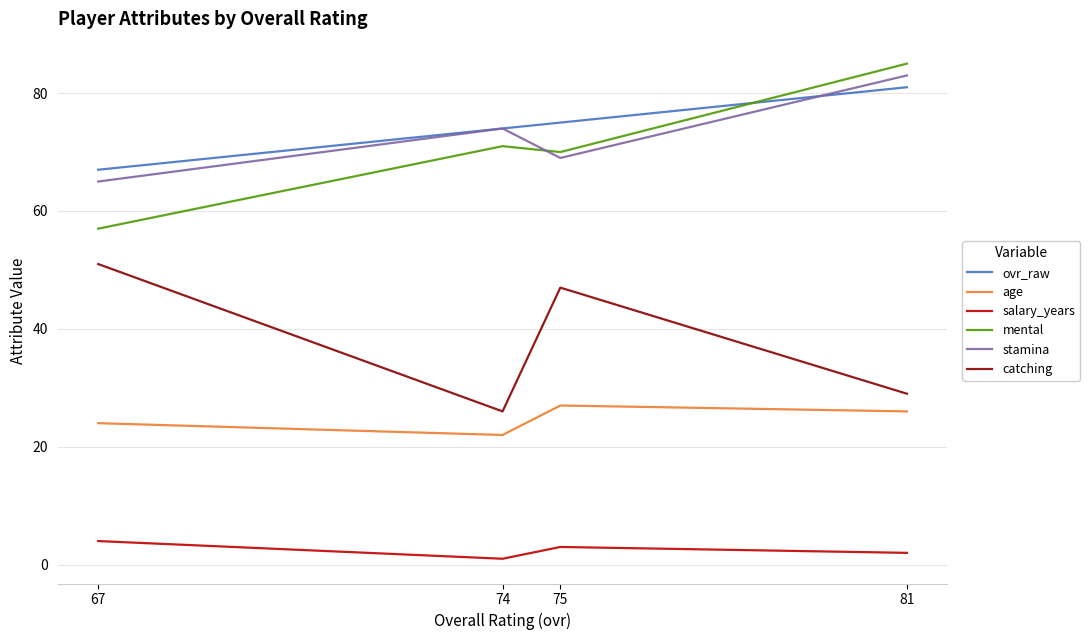

Reading left to right, list all the values displayed in this chart.

ovr_raw: 81=81	75=75	74=74	67=67
age: 81=26	75=27	74=22	67=24
salary_years: 81=2	75=3	74=1	67=4
mental: 81=85	75=70	74=71	67=57
stamina: 81=83	75=69	74=74	67=65
catching: 81=29	75=47	74=26	67=51